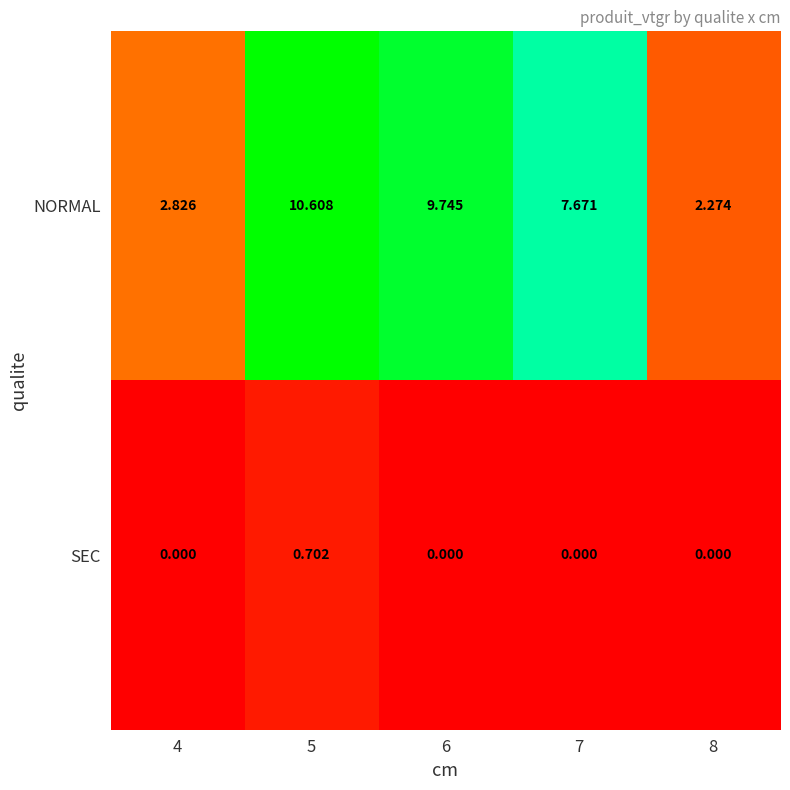

Which series changed the most between 4 and 5?

NORMAL